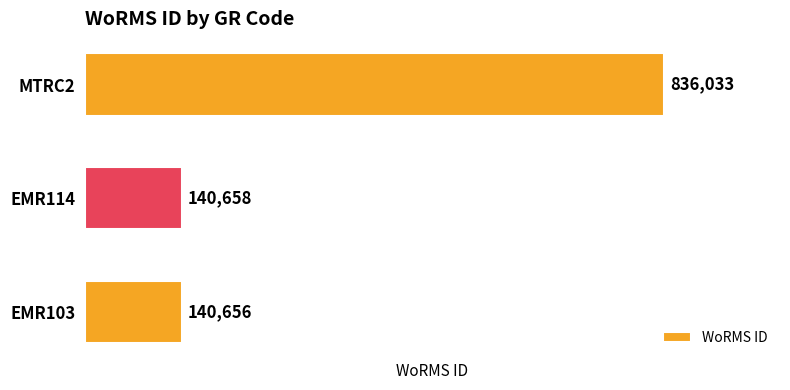

What is the change in value from EMR114 to MTRC2?

+695375